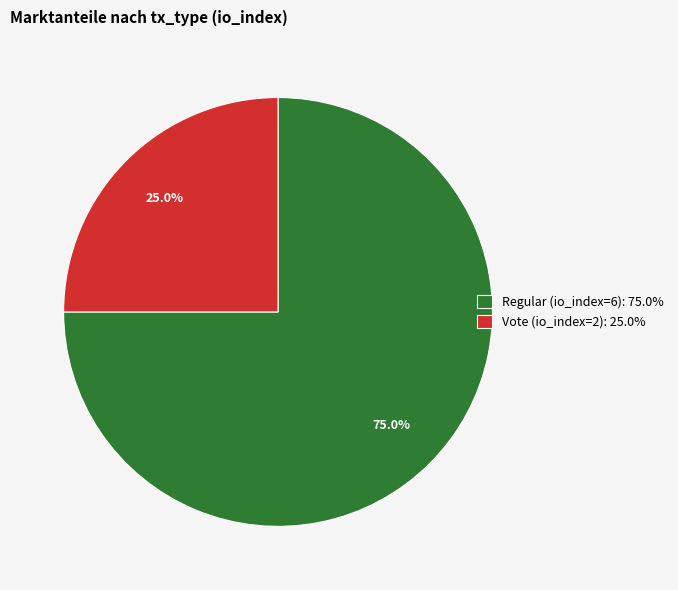

To the nearest percent, what is the difference between the Vote (io_index=2) and Regular (io_index=6) slice percentages?

50%